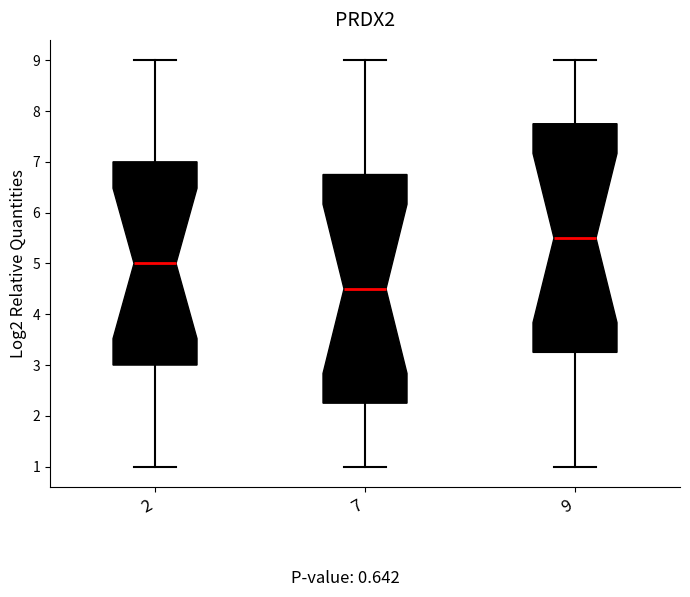

Reading left to right, transcribe this box plot: for each box, give where its median line is, the range the box spans, and where its two whiskers end, as read against the y-axis. The values are not printed on the chart, so give them approximately, as read against the axis.

2: median 5.0, box 3.0 to 7.0, whiskers 1.0 to 9.0
7: median 4.5, box 2.3 to 6.8, whiskers 1.0 to 9.0
9: median 5.5, box 3.3 to 7.8, whiskers 1.0 to 9.0